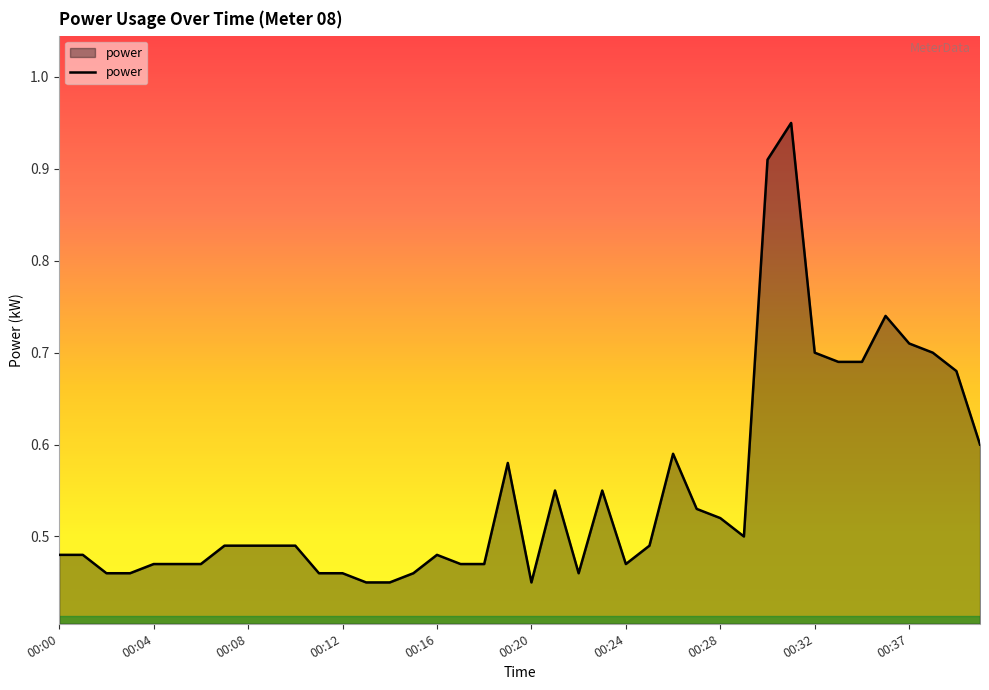

Does the chart display data point markers on the line(s)?

No